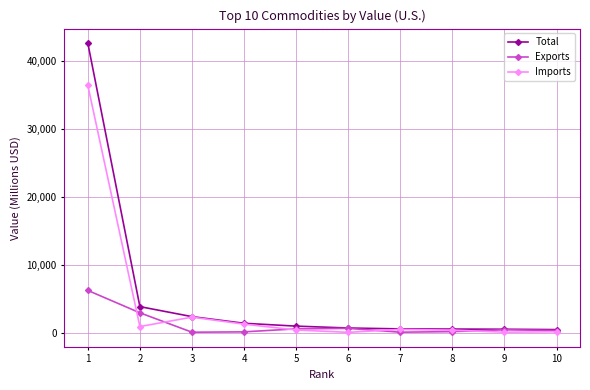

Is this an area chart (filled region under the line)?

No